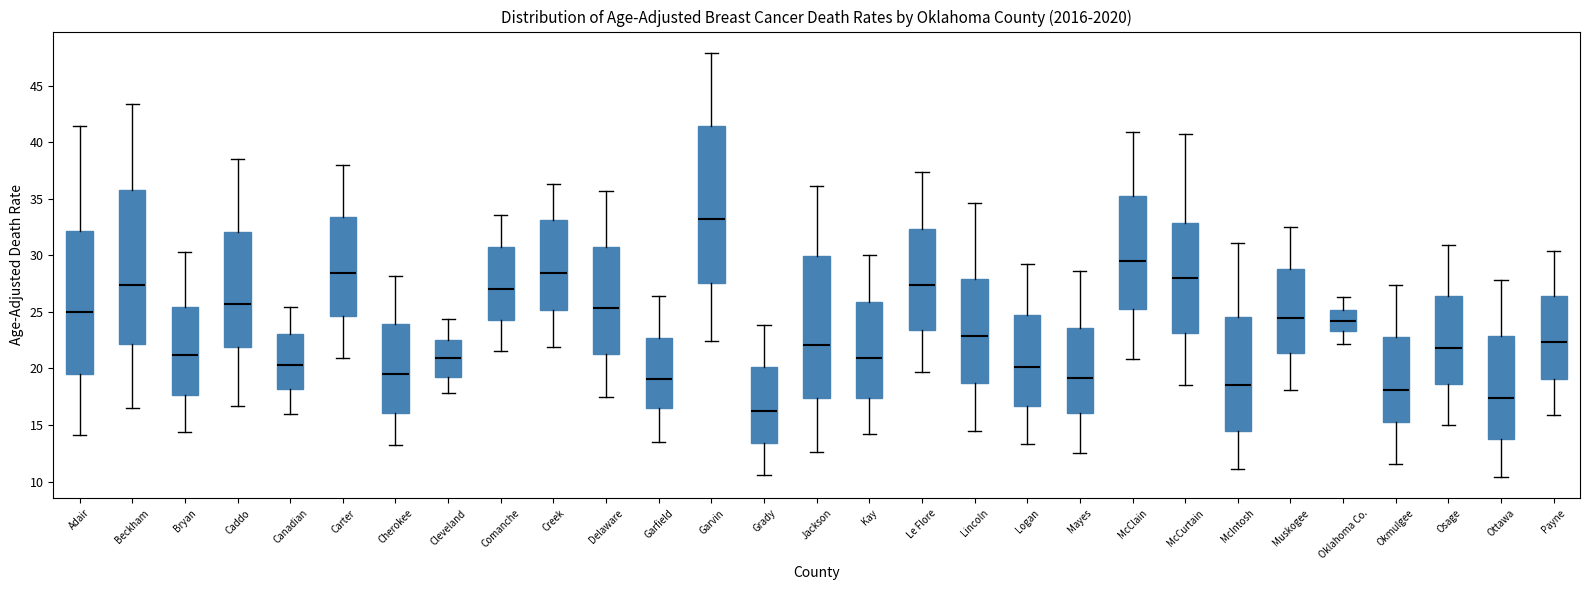

Which box's median line is the highest?

Garvin